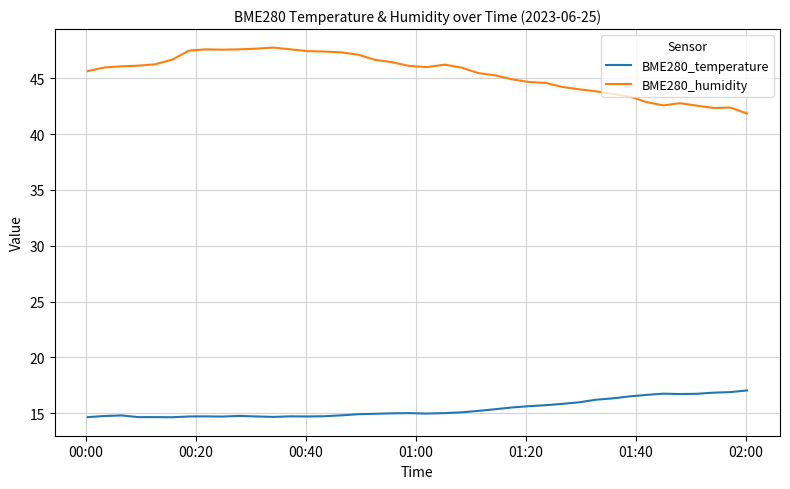

What is the minimum value for BME280_temperature?

14.6